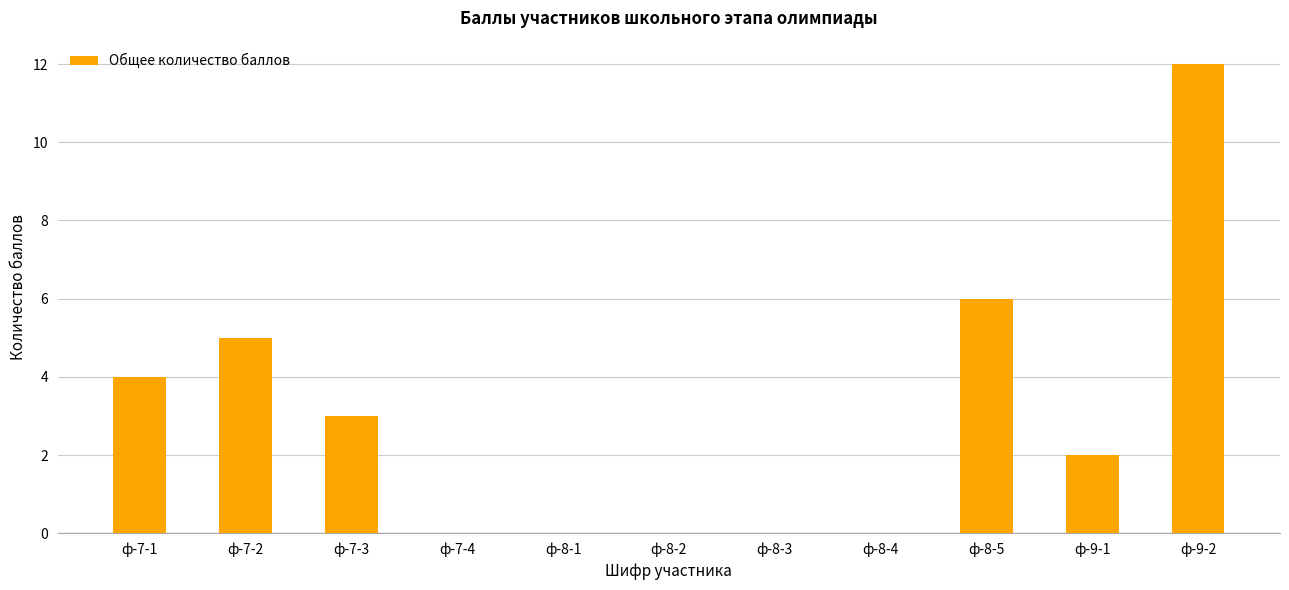

What is the sum of all values?

32